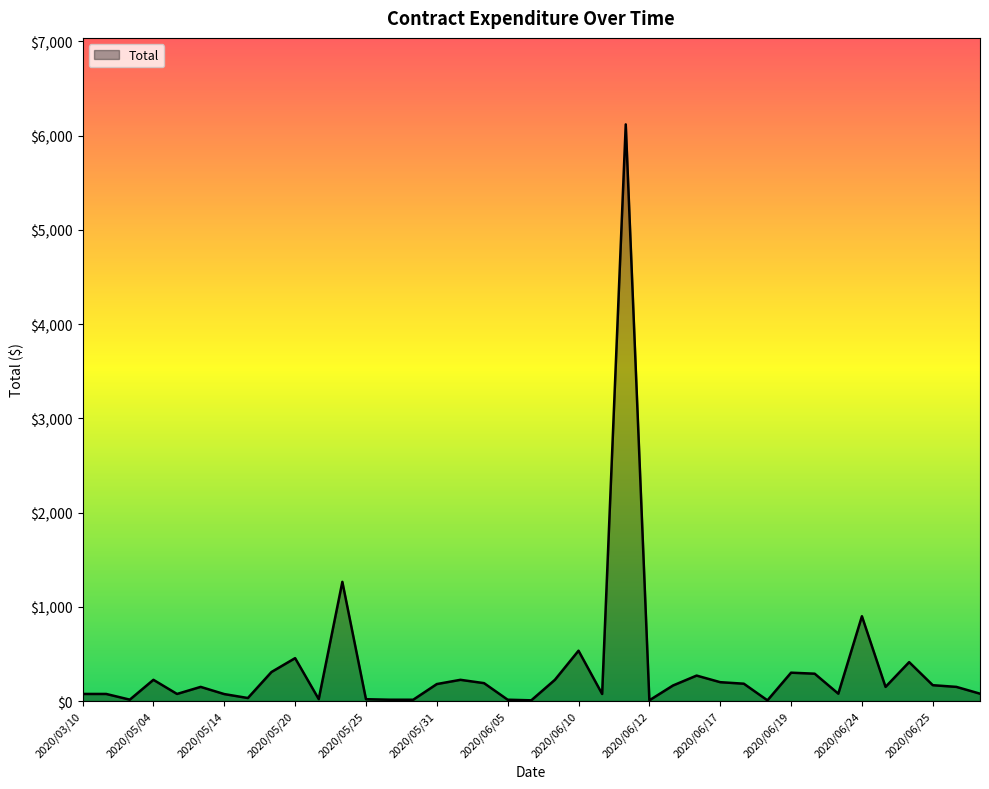

What is the greatest value displayed?

6120.0